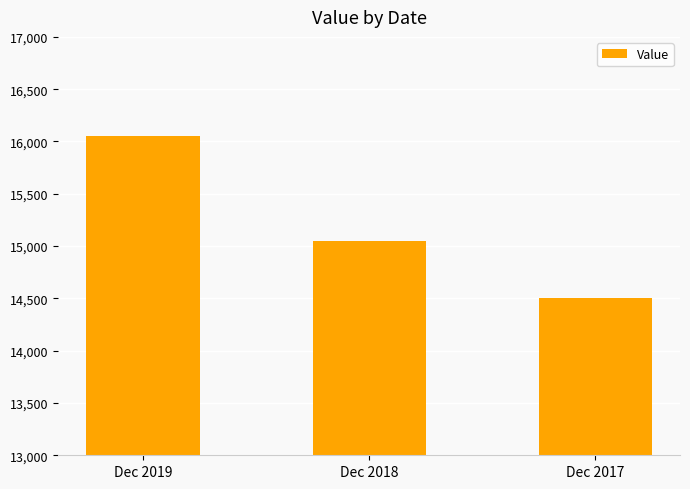

What is the ratio of the value at Dec 2019 to the value at Dec 2017?

1.1